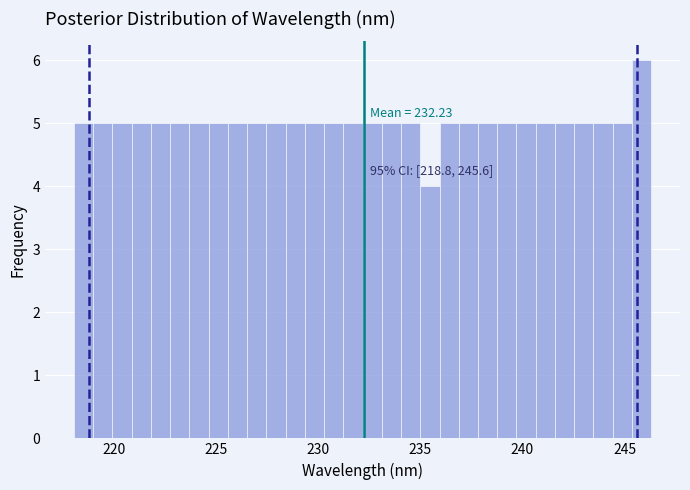

Read against the x-axis, roughly where is the centre of the tallest bar?

246.0